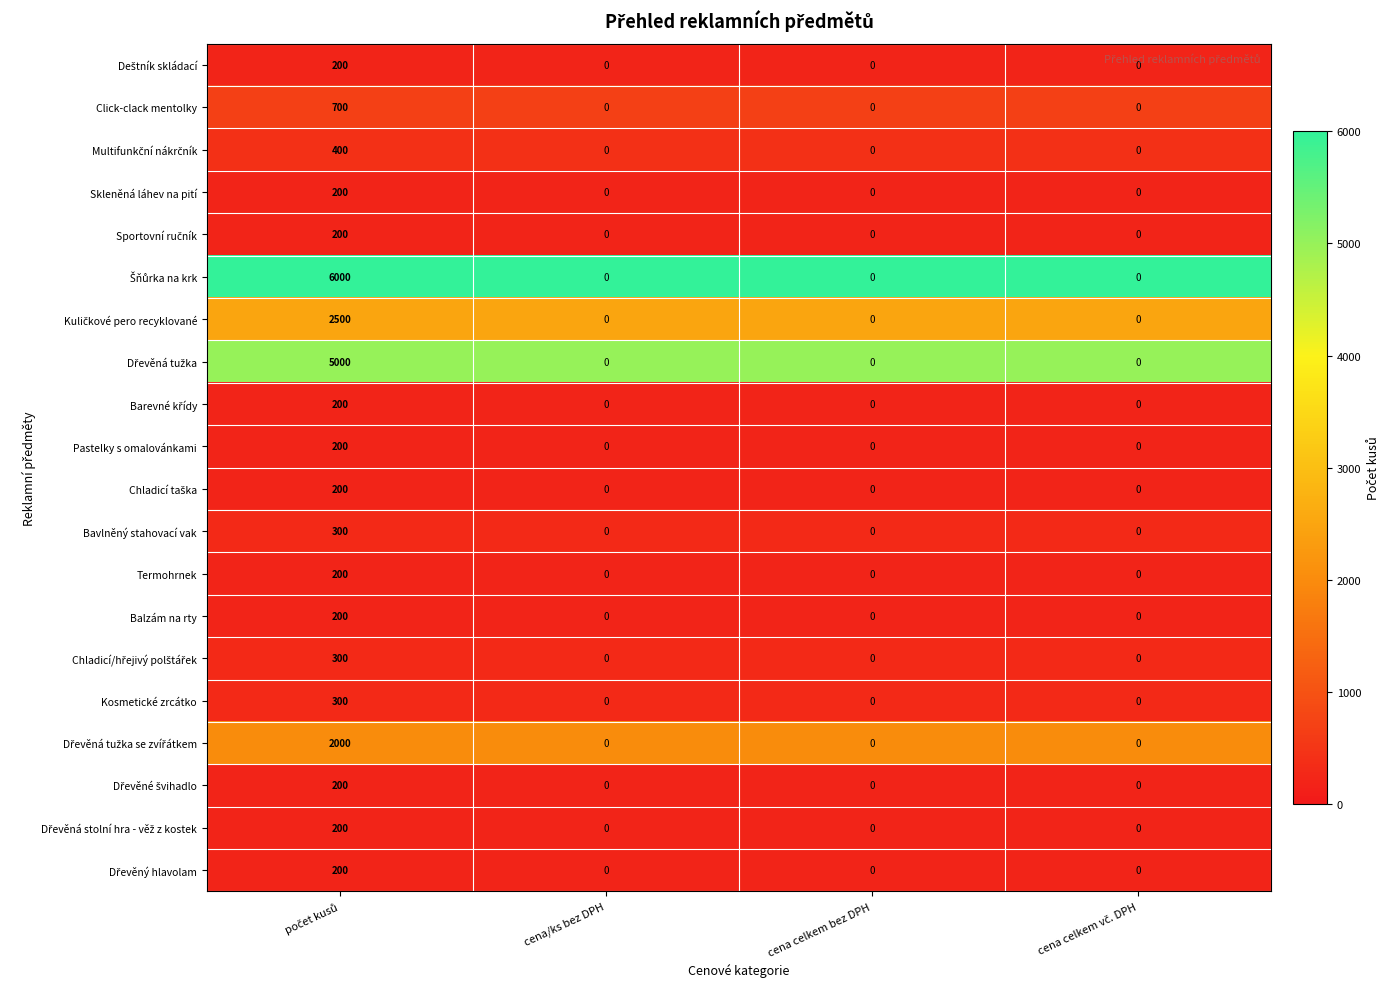

What is the greatest value displayed?

6000